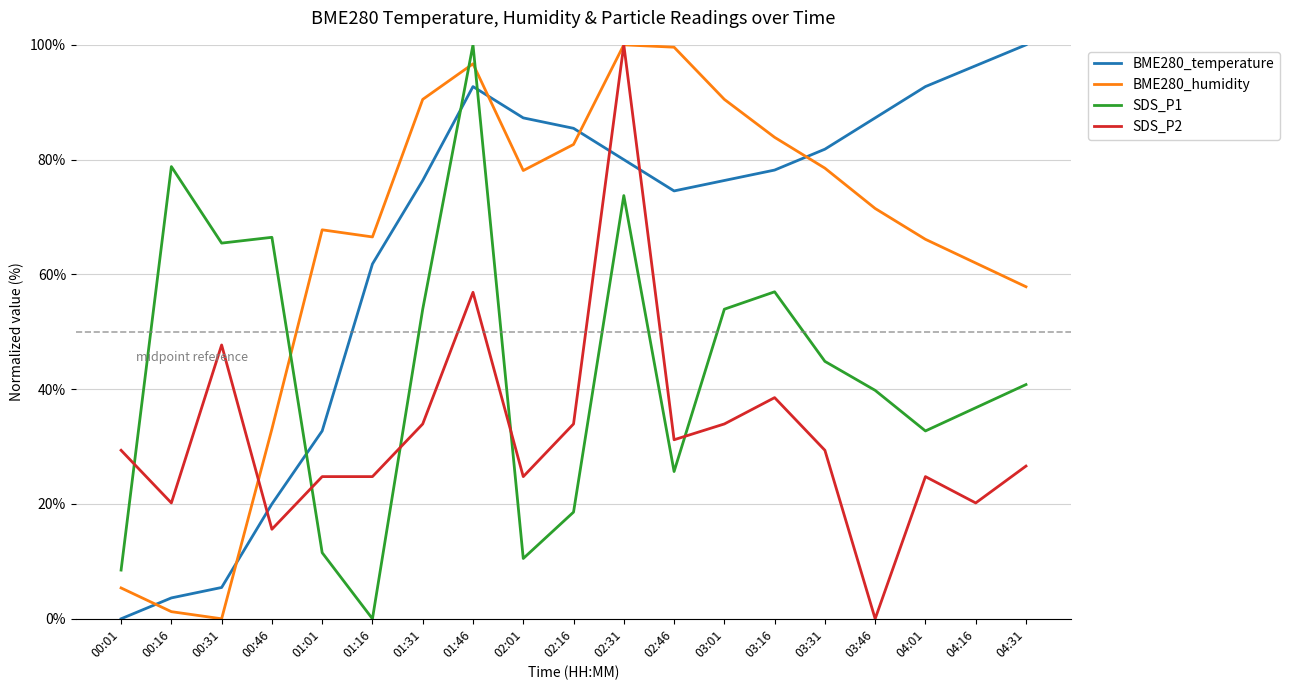

How many positive values does the SDS_P1 series have?

18